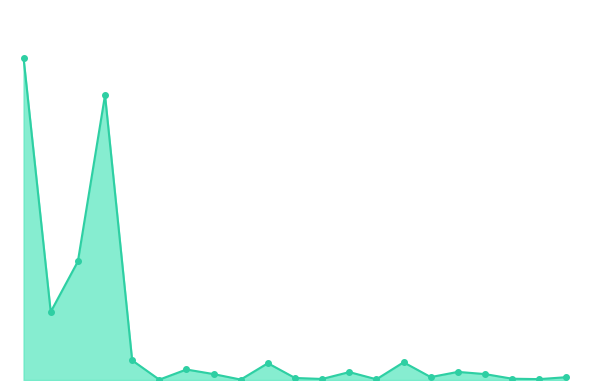

Rank the categories by value from lowest to highest.

County Ninth-Cent Voted Fuel Tax, Local Business Tax, Impact Fees Commercial Public Safety, Special Assessments Capital, Franchise Fee Other, Impact Fees Commercial Other, Franchise Fee Solid Waste, Other Fees Special Assessments, Impact Fees Commercial Transportation, Impact Fees Residential Other, Local Communications Services Taxes, Impact Fees Residential Public Safety, Impact Fees Residential Culture, First Local Option Fuel Tax, Building Permits, Impact Fees Residential Transportation, Tourist Development Taxes, Permits Fees Special Assessments, Intergovernmental Revenues, Ad Valorem Taxes, General Government Taxes